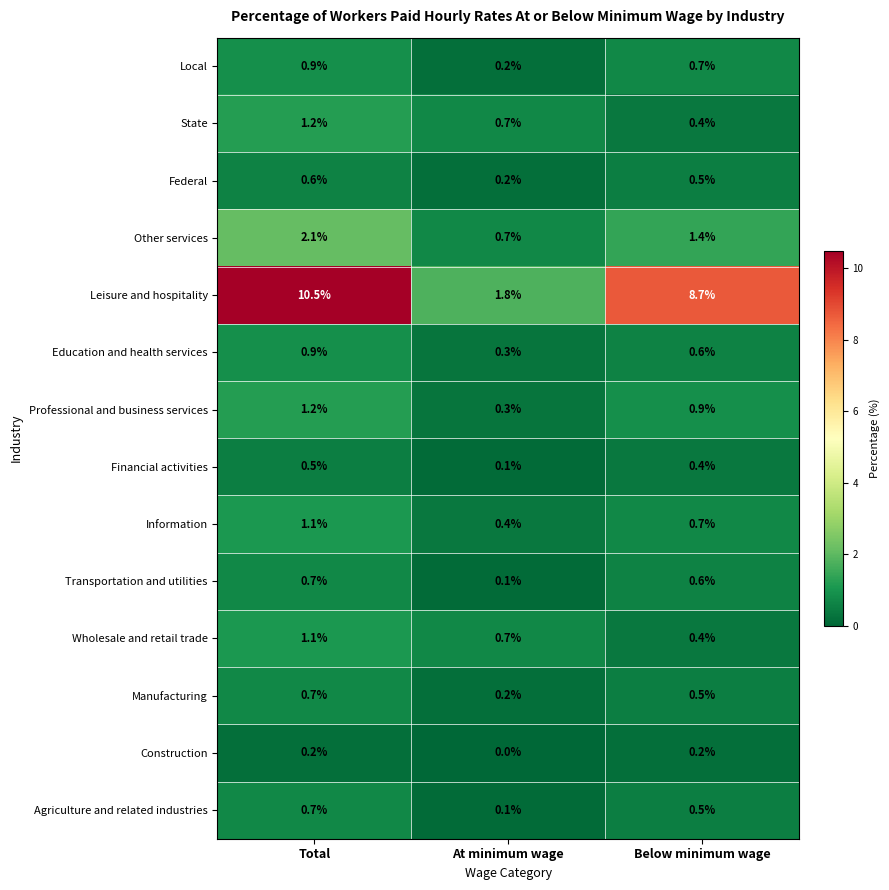

Count the Agriculture and related industries values in the range 0 to 1.

3